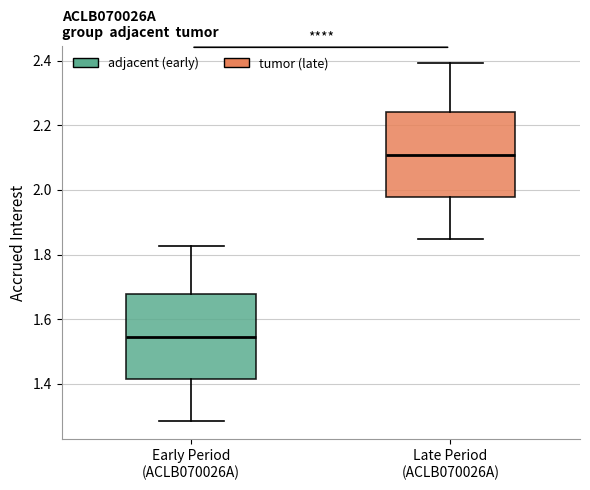

Which box's median line is the highest?

Late Period (ACLB070026A)